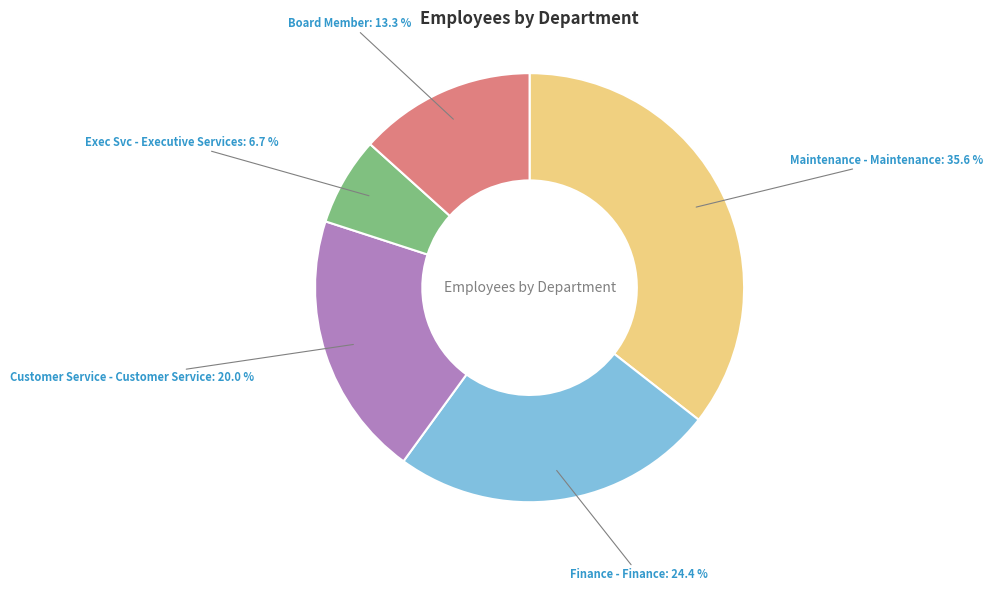

Does any single category account for the majority?

No